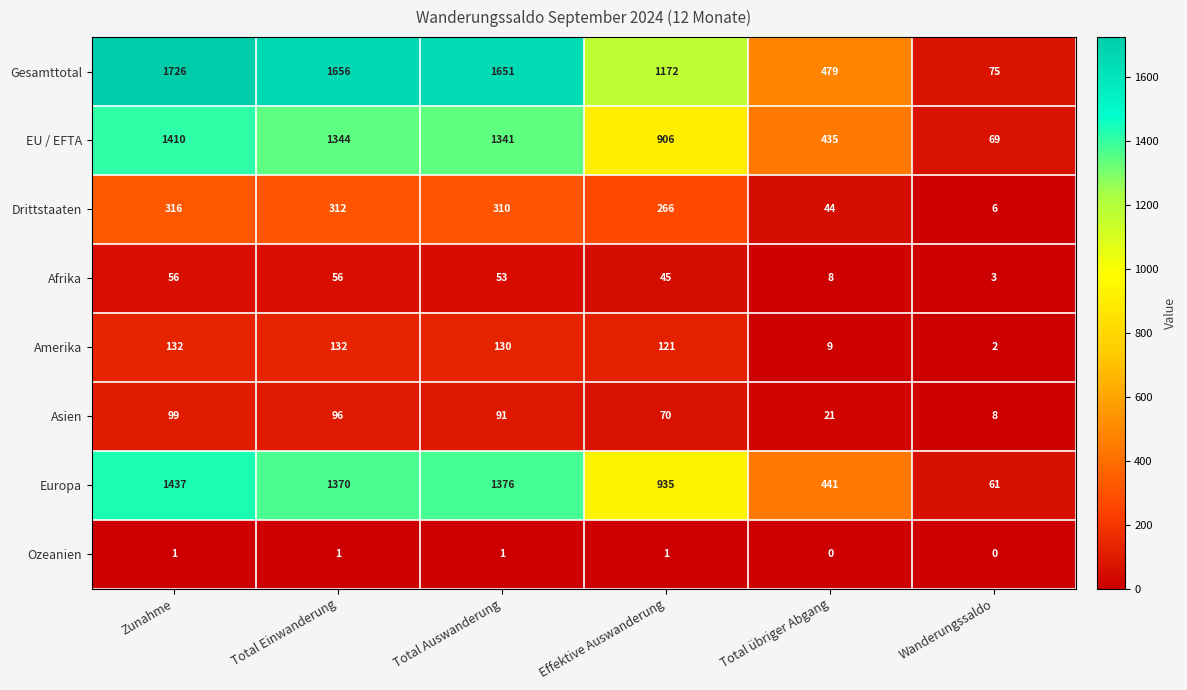

What is the total value across all series at Effektive Auswanderung?

3516